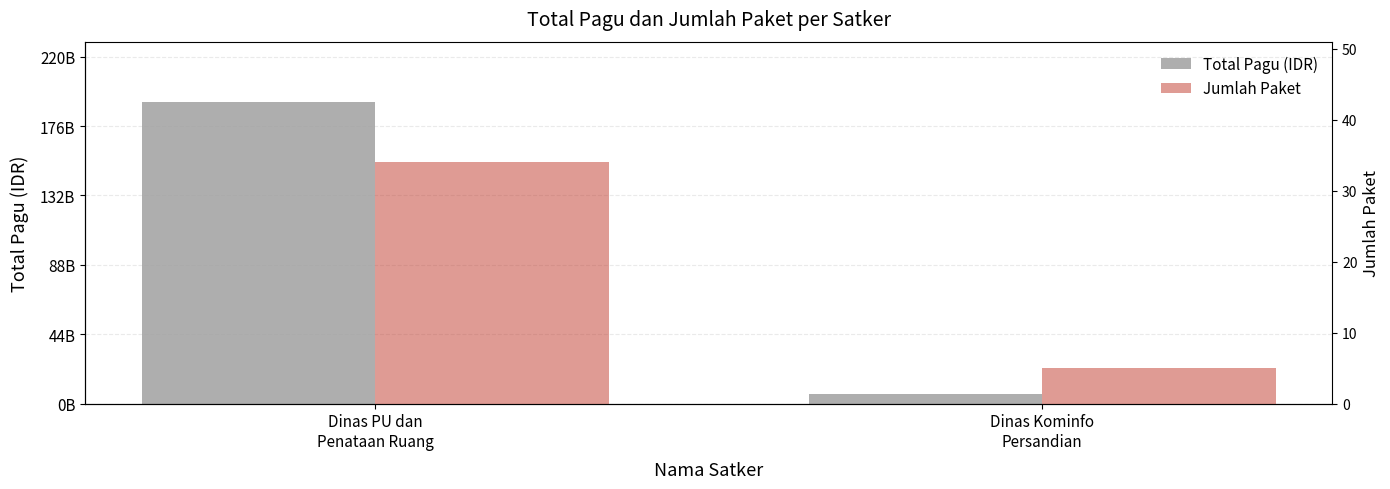

The Total Pagu (IDR) series shows 273945796078 at Dinas PU dan
Penataan Ruang. True or false?

False